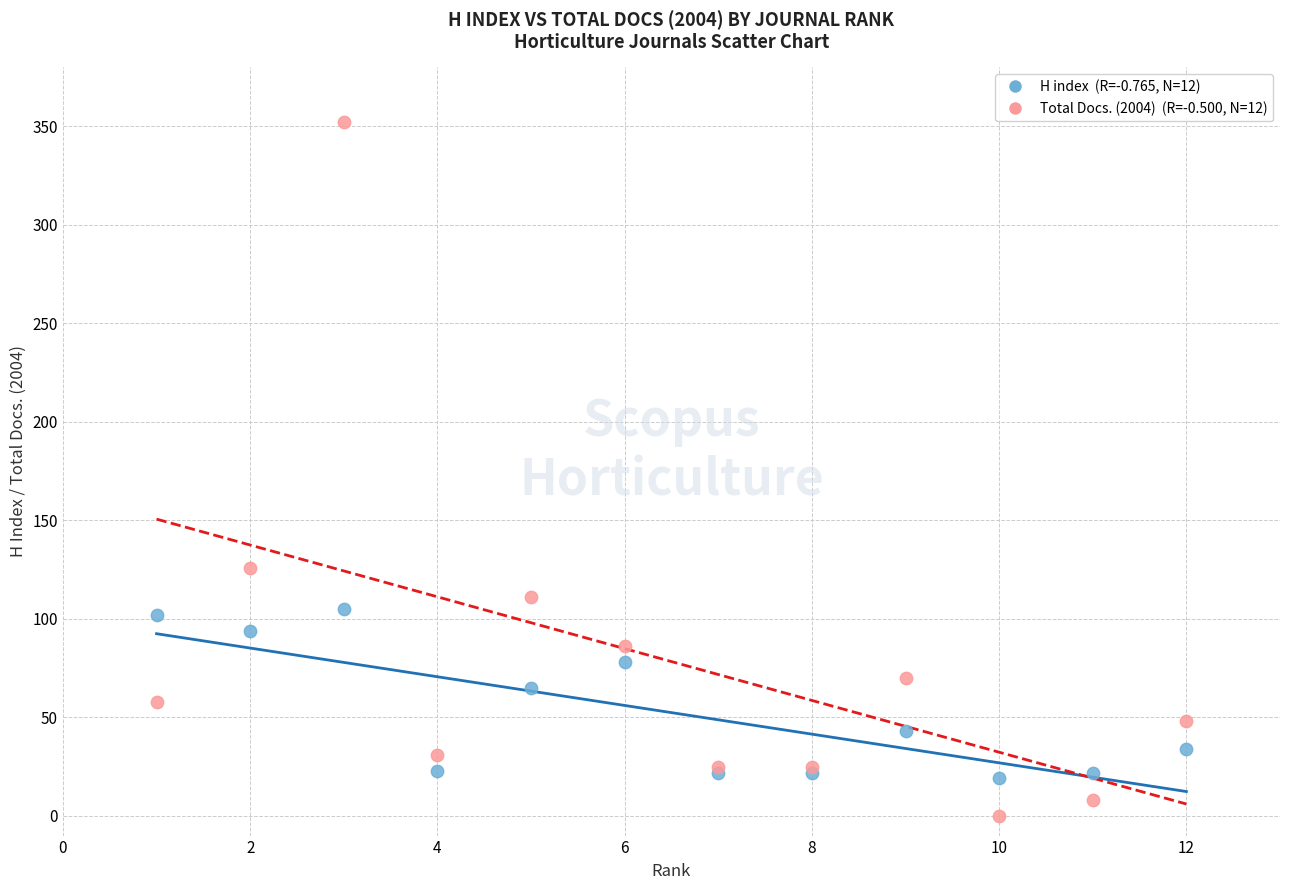

Across all series, what Y value is closest to 176?

126